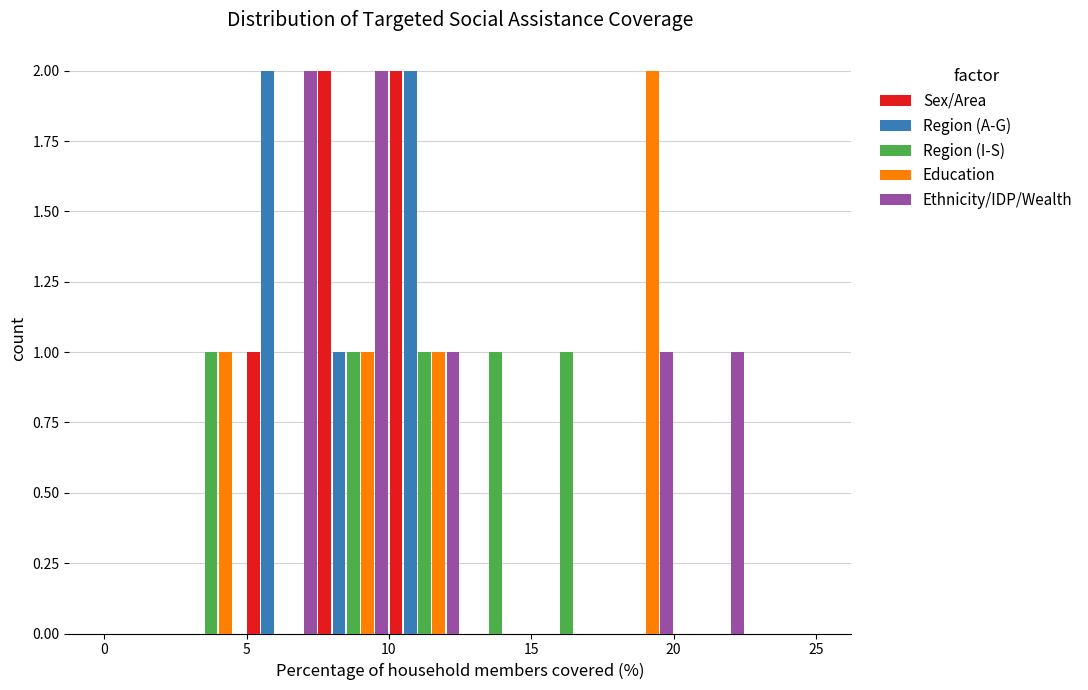

Reading left to right, list every range on the x-axis with the height of the bar of each series over it. The values are not printed on the chart, so give them approximately, as read against the axis.

0.0 to 2.5: Sex/Area=0	Region (A-G)=0	Region (I-S)=0	Education=0	Ethnicity/IDP/Wealth=0
2.5 to 5.0: Sex/Area=0	Region (A-G)=0	Region (I-S)=1	Education=1	Ethnicity/IDP/Wealth=0
5.0 to 7.5: Sex/Area=1	Region (A-G)=2	Region (I-S)=0	Education=0	Ethnicity/IDP/Wealth=2
7.5 to 10.0: Sex/Area=2	Region (A-G)=1	Region (I-S)=1	Education=1	Ethnicity/IDP/Wealth=2
10.0 to 12.5: Sex/Area=2	Region (A-G)=2	Region (I-S)=1	Education=1	Ethnicity/IDP/Wealth=1
12.5 to 15.0: Sex/Area=0	Region (A-G)=0	Region (I-S)=1	Education=0	Ethnicity/IDP/Wealth=0
15.0 to 17.5: Sex/Area=0	Region (A-G)=0	Region (I-S)=1	Education=0	Ethnicity/IDP/Wealth=0
17.5 to 20.0: Sex/Area=0	Region (A-G)=0	Region (I-S)=0	Education=2	Ethnicity/IDP/Wealth=1
20.0 to 22.5: Sex/Area=0	Region (A-G)=0	Region (I-S)=0	Education=0	Ethnicity/IDP/Wealth=1
22.5 to 25.0: Sex/Area=0	Region (A-G)=0	Region (I-S)=0	Education=0	Ethnicity/IDP/Wealth=0